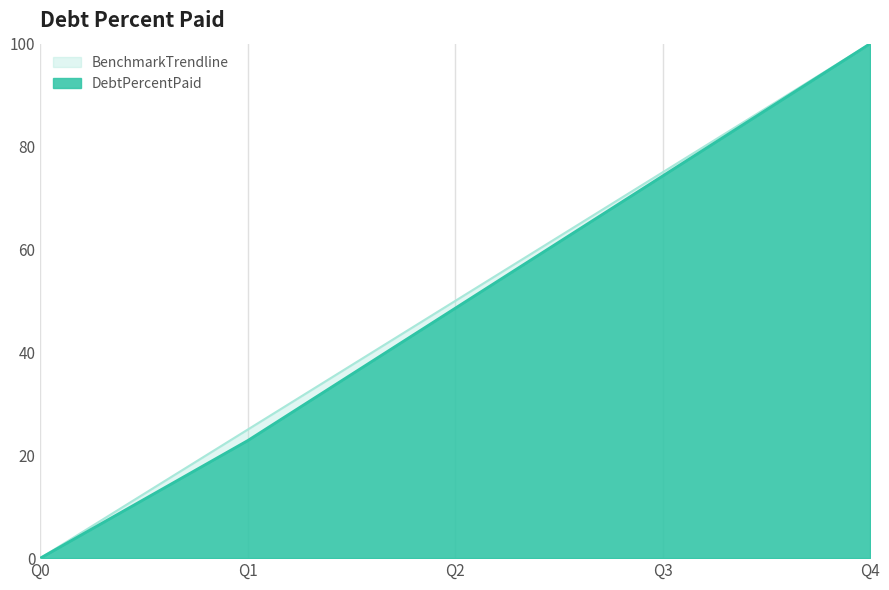

What is the value of the BenchmarkTrendline point at the 4th from the left?

75.0